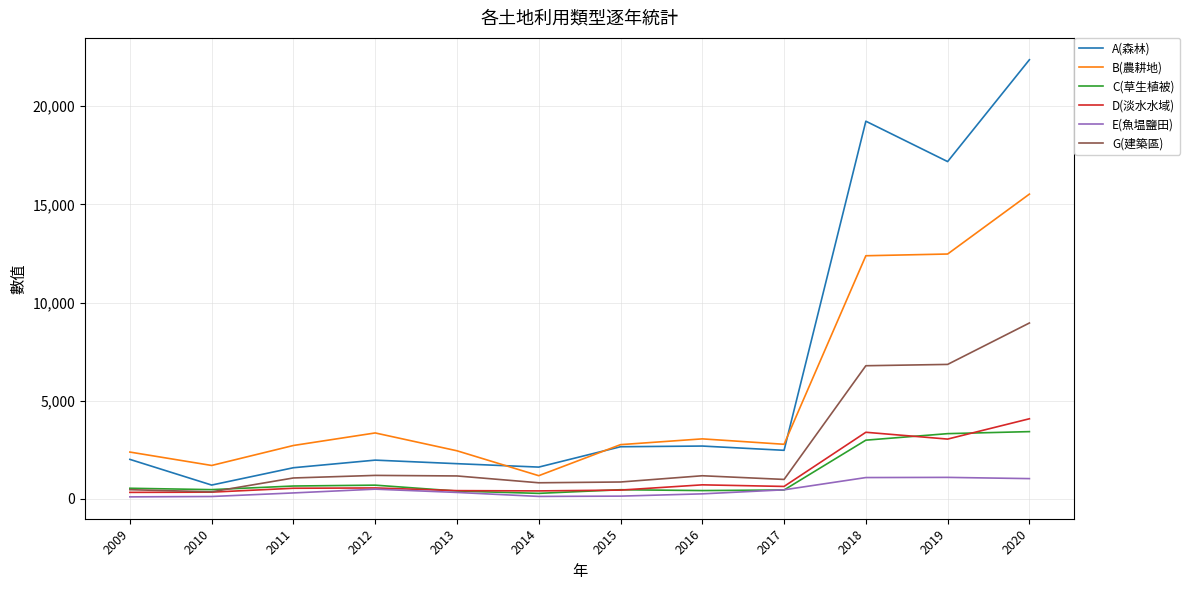

Is the value of G(建築區) at 2010 greater than the value of C(草生植被) at 2020?

No